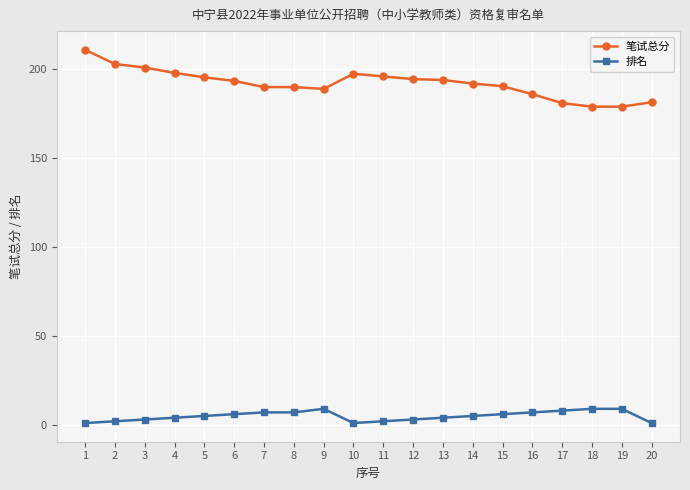

Is the value of 笔试总分 at 11 greater than the value of 排名 at 19?

Yes